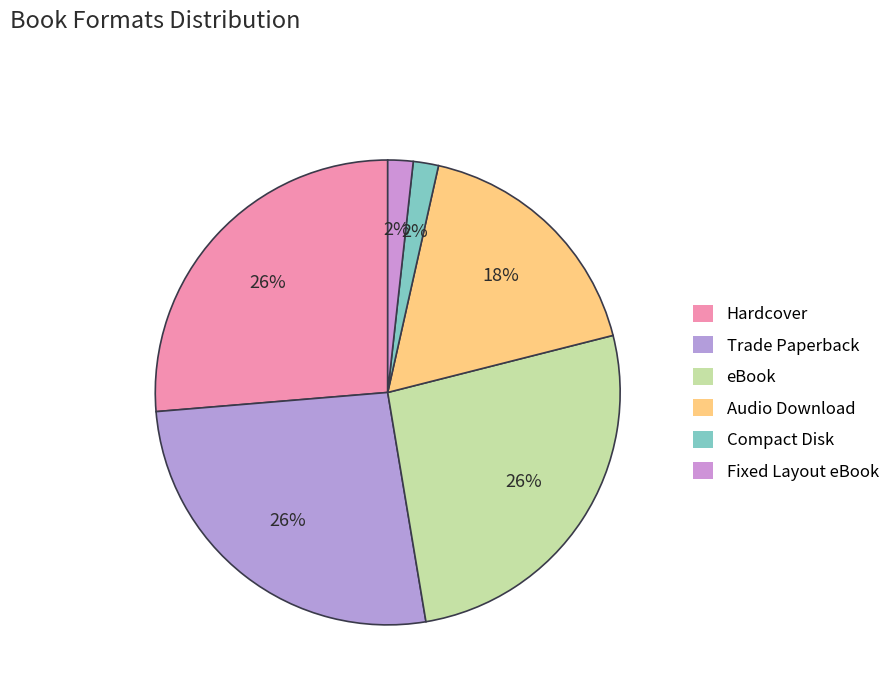

How many slices are in this pie chart?

6